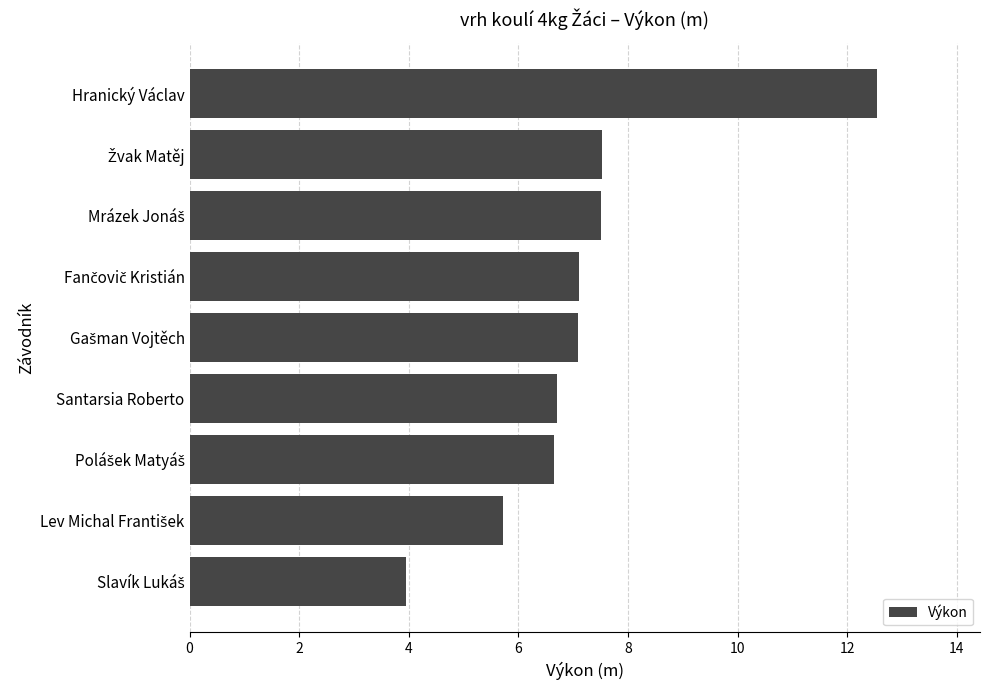

What is the smallest value displayed?

3.9